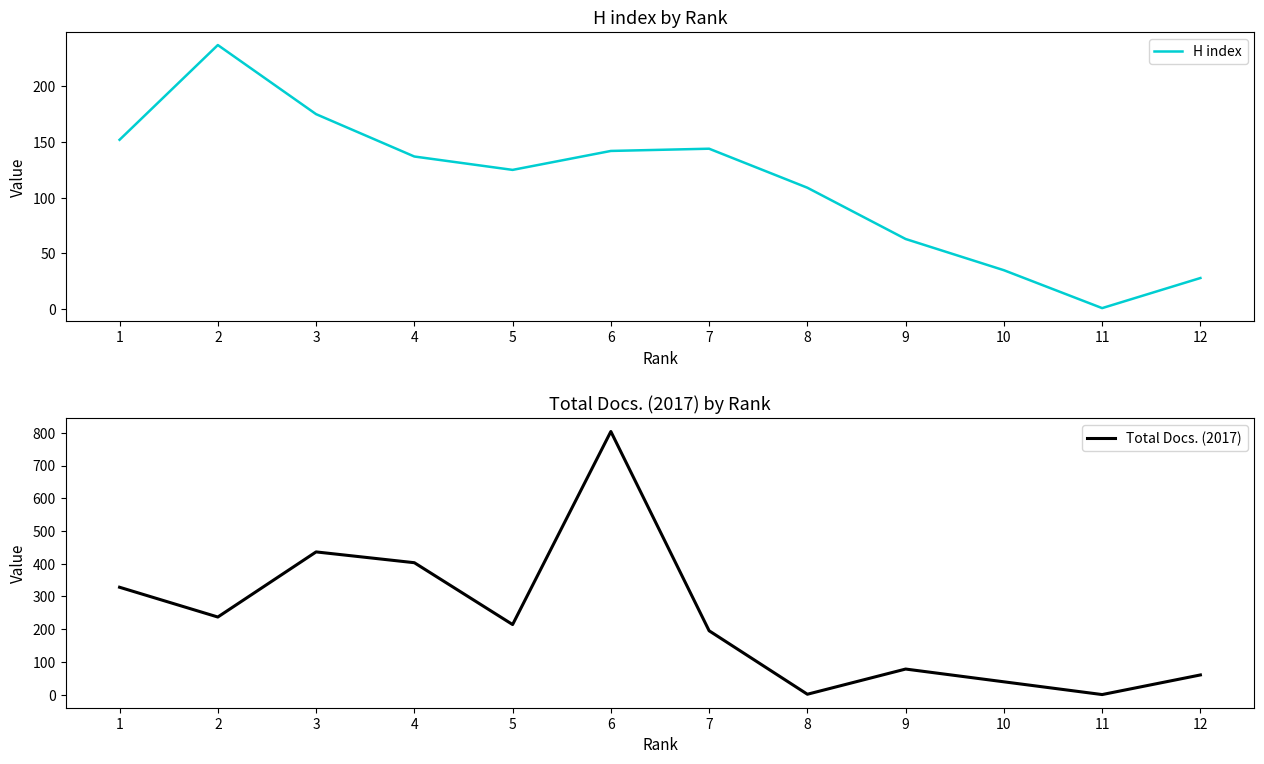

The Total Docs. (2017) series shows 436 at 3. True or false?

True